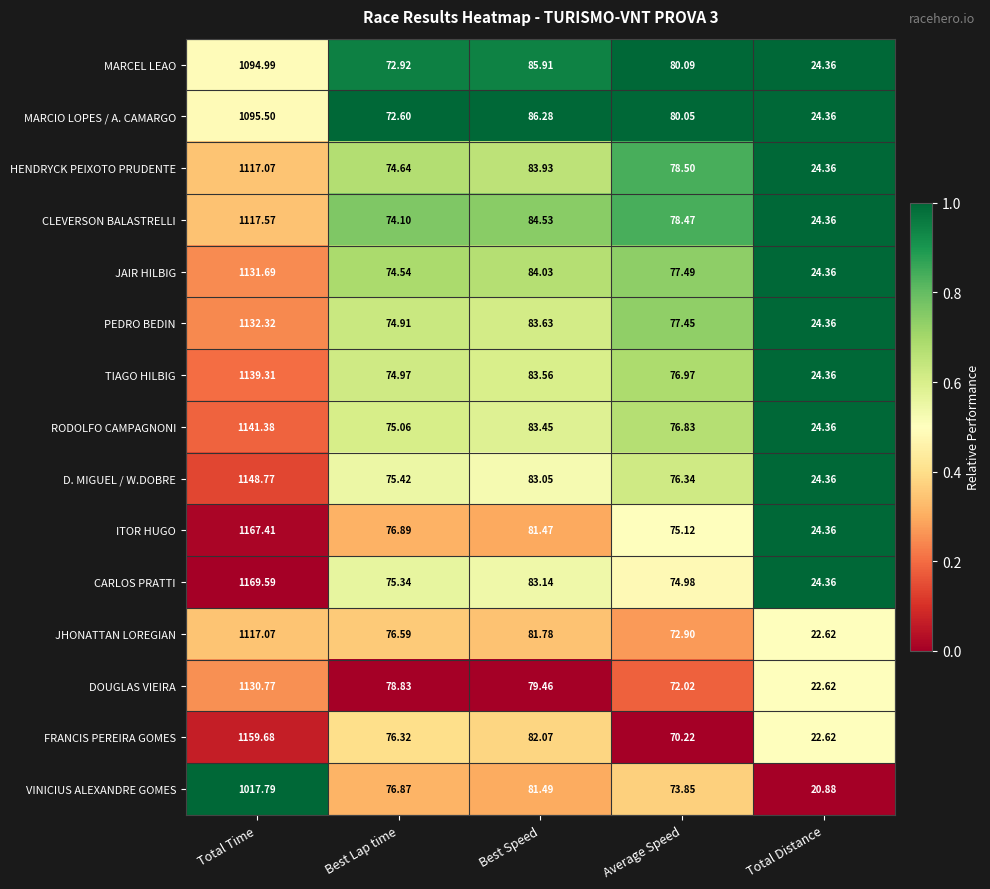

Which series has the largest range (max minus min)?

CARLOS PRATTI